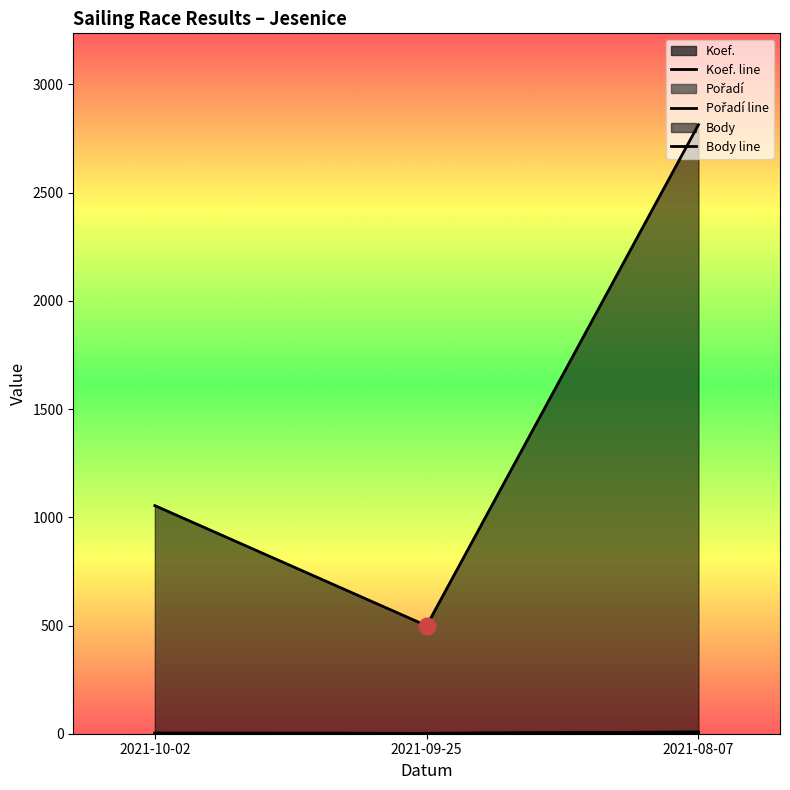

How many data points in Pořadí line are above 3?

1